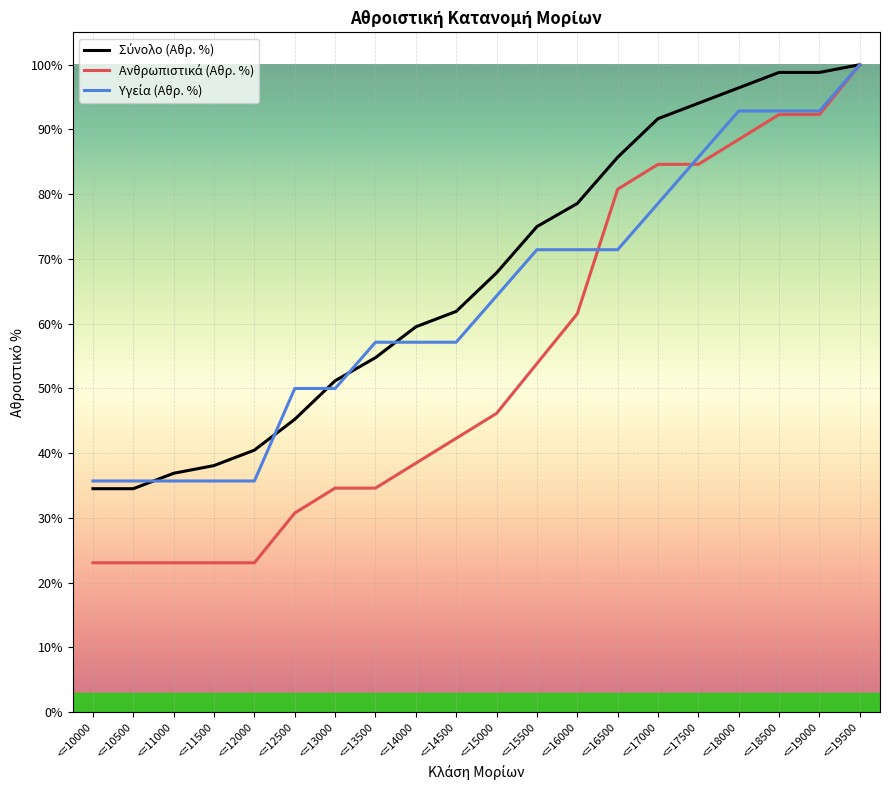

Where do Ανθρωπιστικά (Αθρ. %) and Υγεία (Αθρ. %) first cross each other?

<=16000 and <=16500